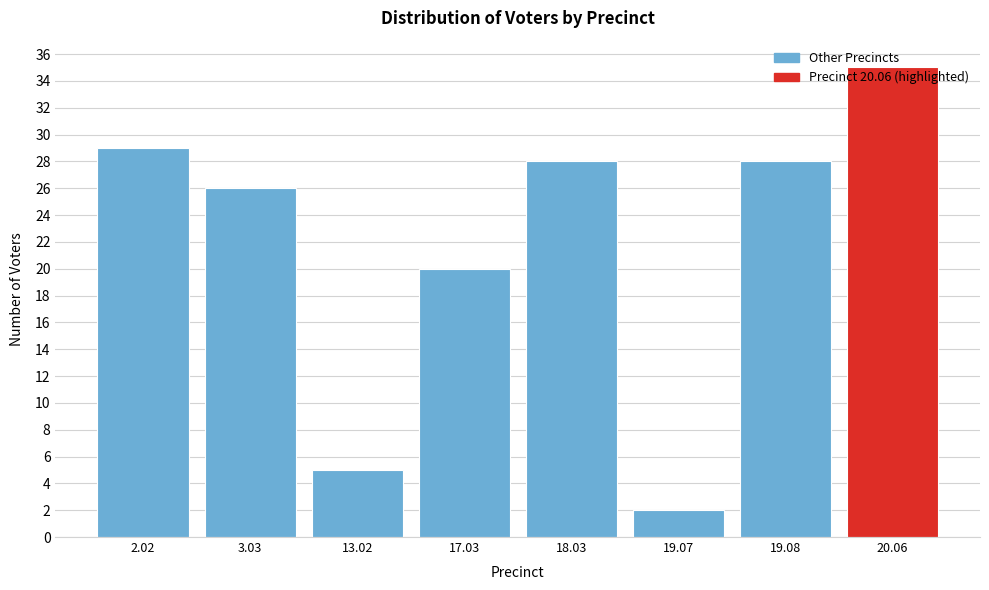

At which label is the value closest to 18?

17.03